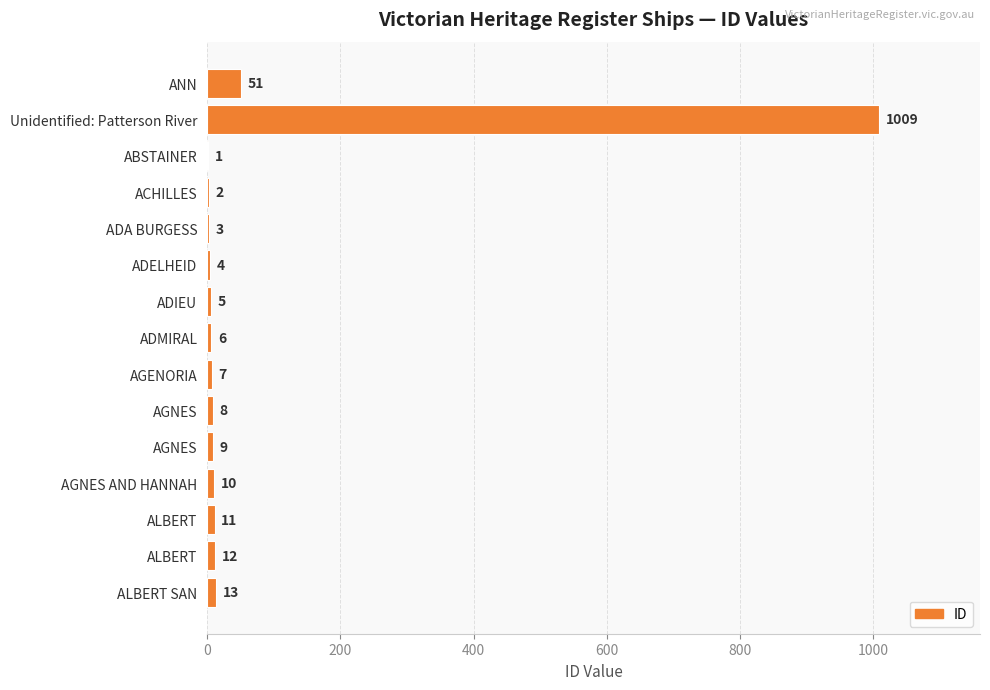

Count the number of categories in the chart.

15